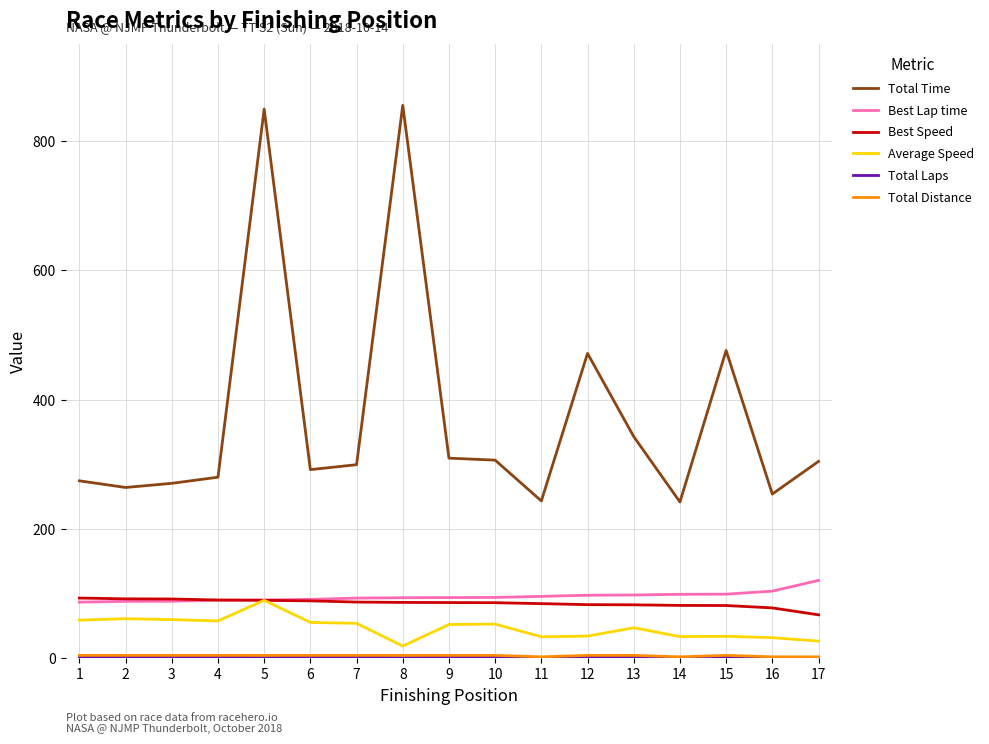

What is the average value of the Average Speed series?

47.2